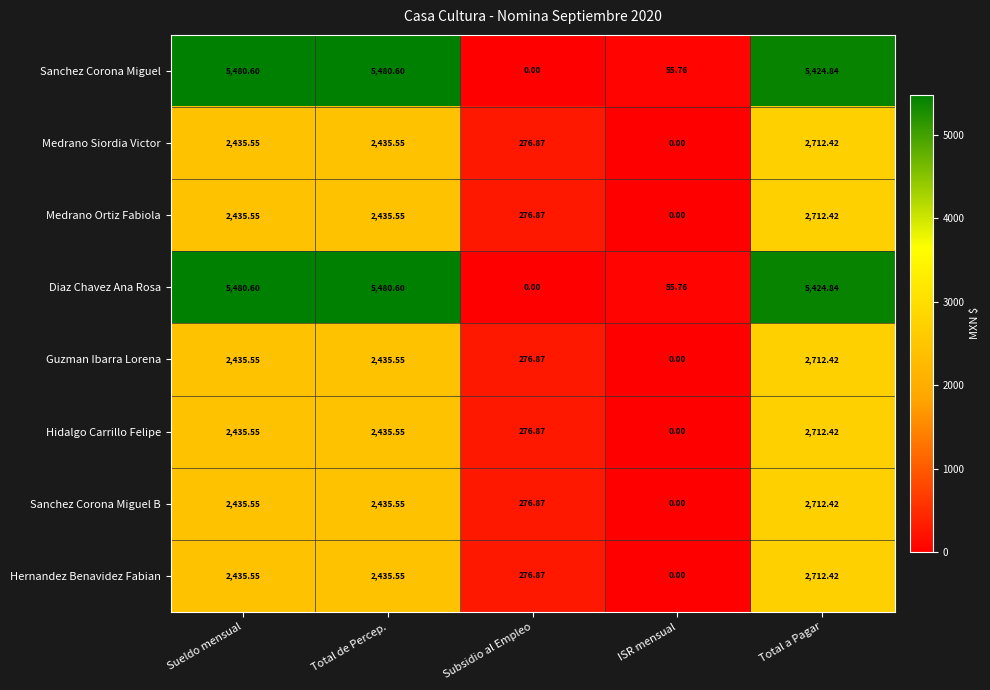

At which label is Hidalgo Carrillo Felipe closest to 1356?

Subsidio al Empleo